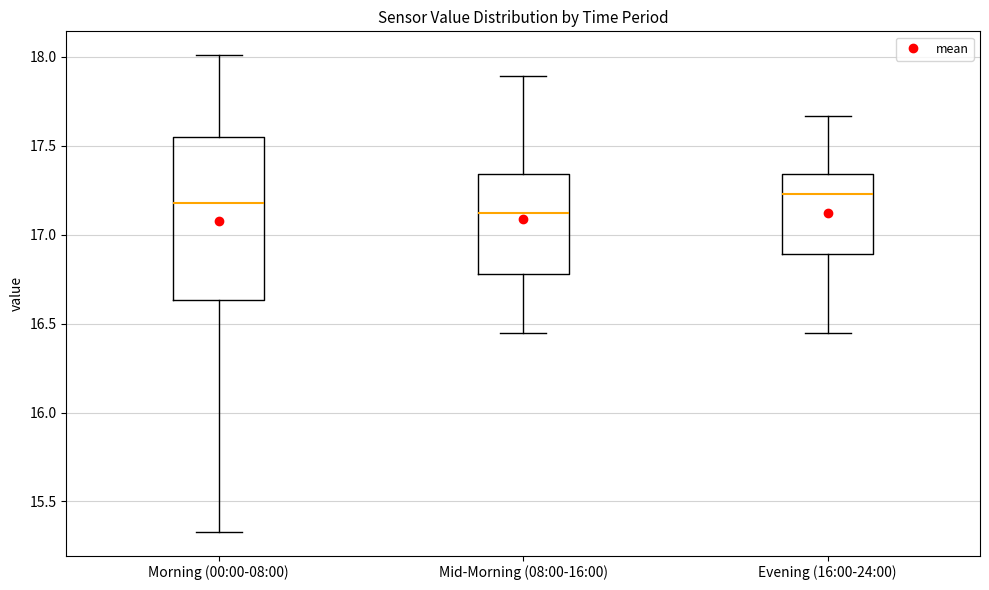

Reading left to right, read every box against the y-axis: the position of its median line, the range the box covers, and the ends of its whiskers. The values are not printed on the chart, so give them approximately, as read against the axis.

Morning (00:00-08:00): median 17.20, box 16.65 to 17.55, whiskers 15.35 to 18.00
Mid-Morning (08:00-16:00): median 17.10, box 16.80 to 17.35, whiskers 16.45 to 17.90
Evening (16:00-24:00): median 17.25, box 16.90 to 17.35, whiskers 16.45 to 17.65